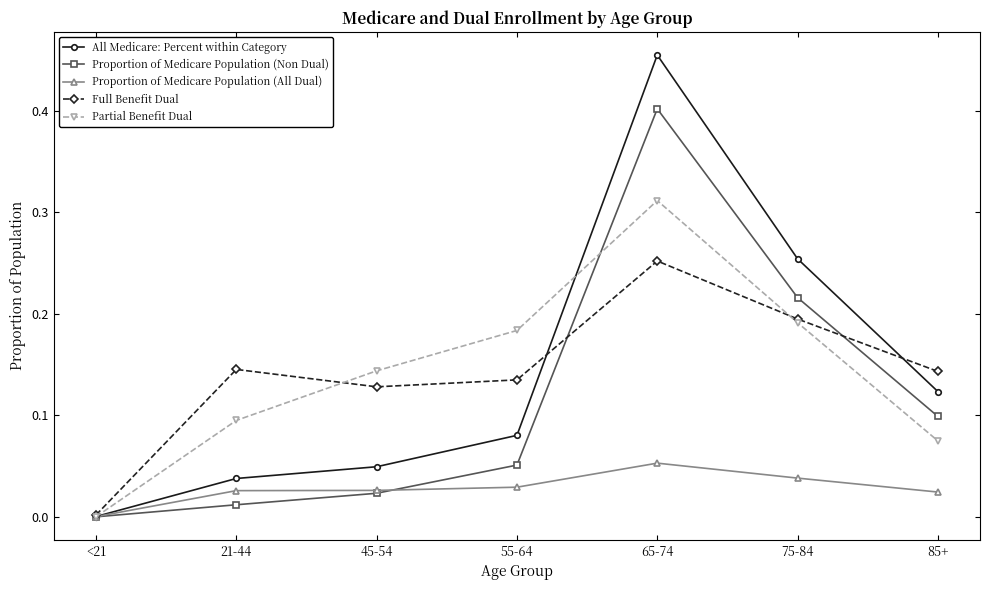

Is it true that All Medicare: Percent within Category equals 0.0 at 85+?

False